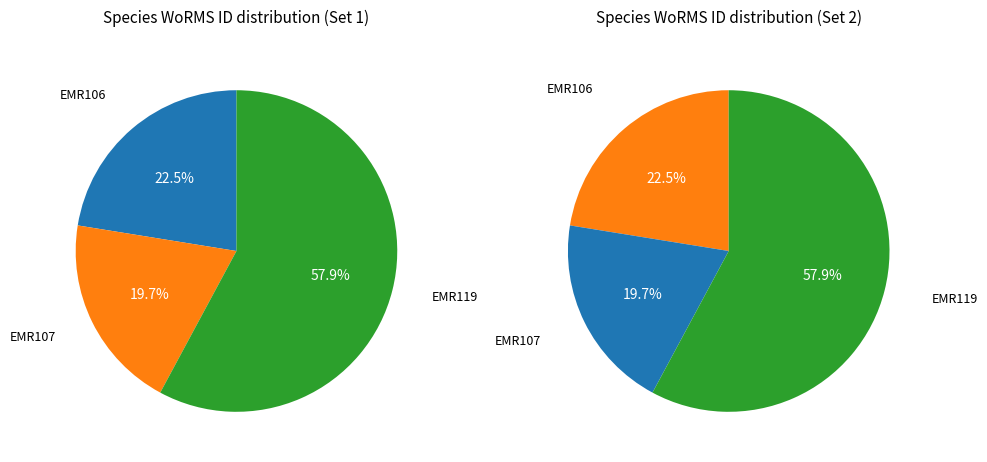

To the nearest percent, what is the difference between the EMR107 and EMR106 slice percentages?

3%